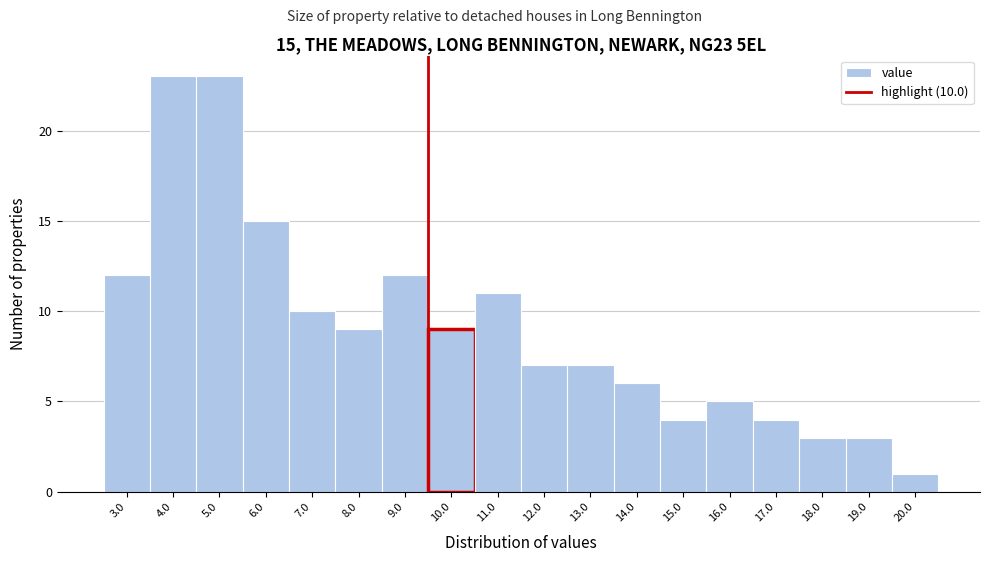

Reading right to left, transcribe all the data shown in this chart.

1	3	3	4	5	4	6	7	7	11	9	12	9	10	15	23	23	12